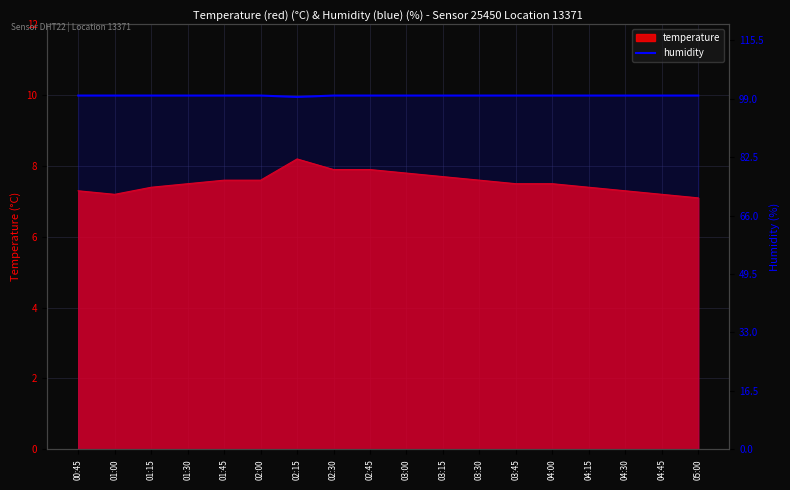

Read the value at 01:15.

99.9